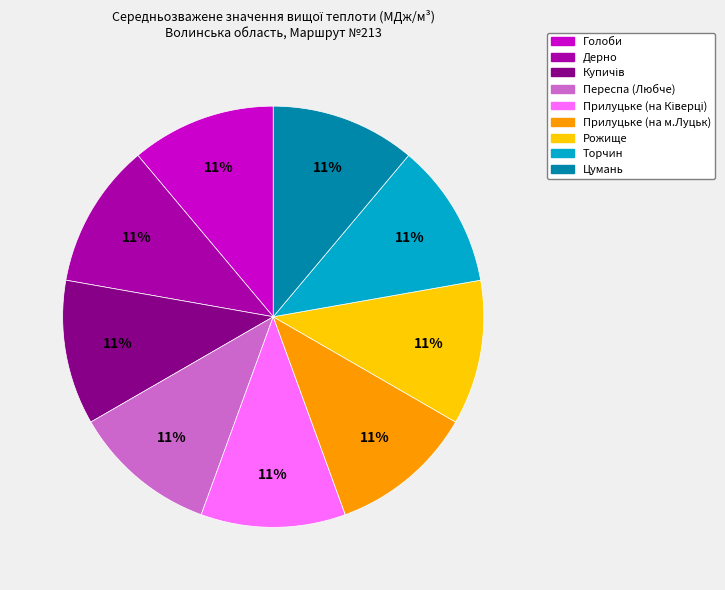

To the nearest percent, what is the combined percentage of Голоби and Торчин?

22%